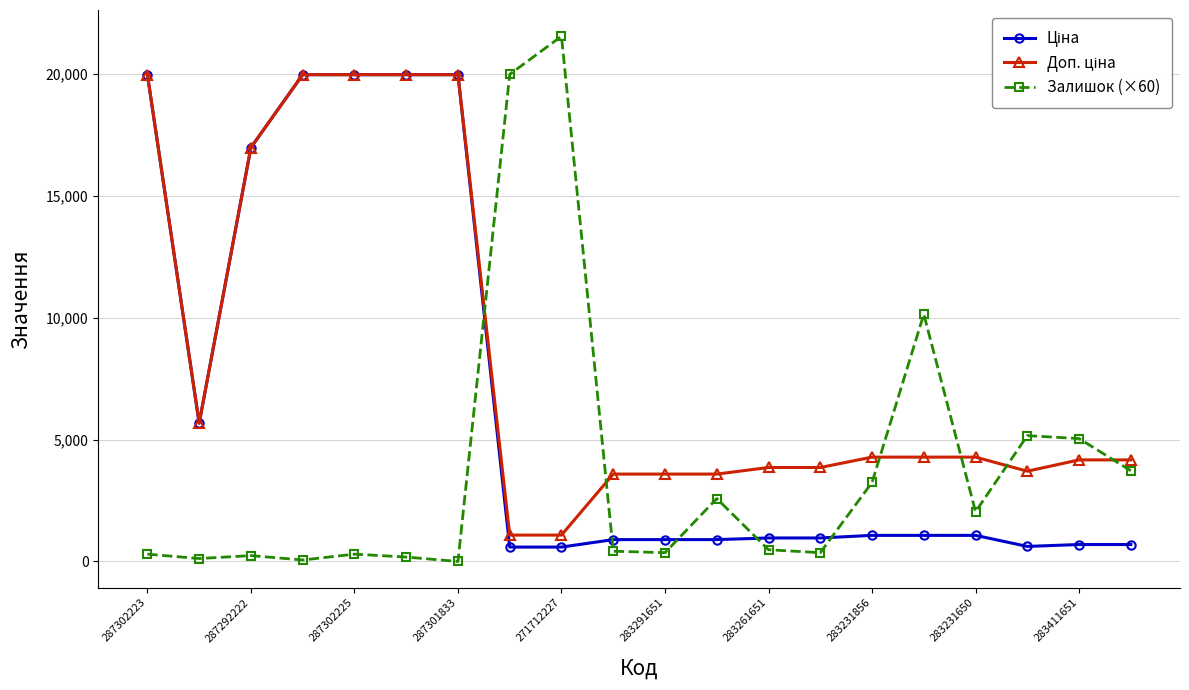

True or false: Залишок (×60) has more than 1 points higher than both neighbors.

True